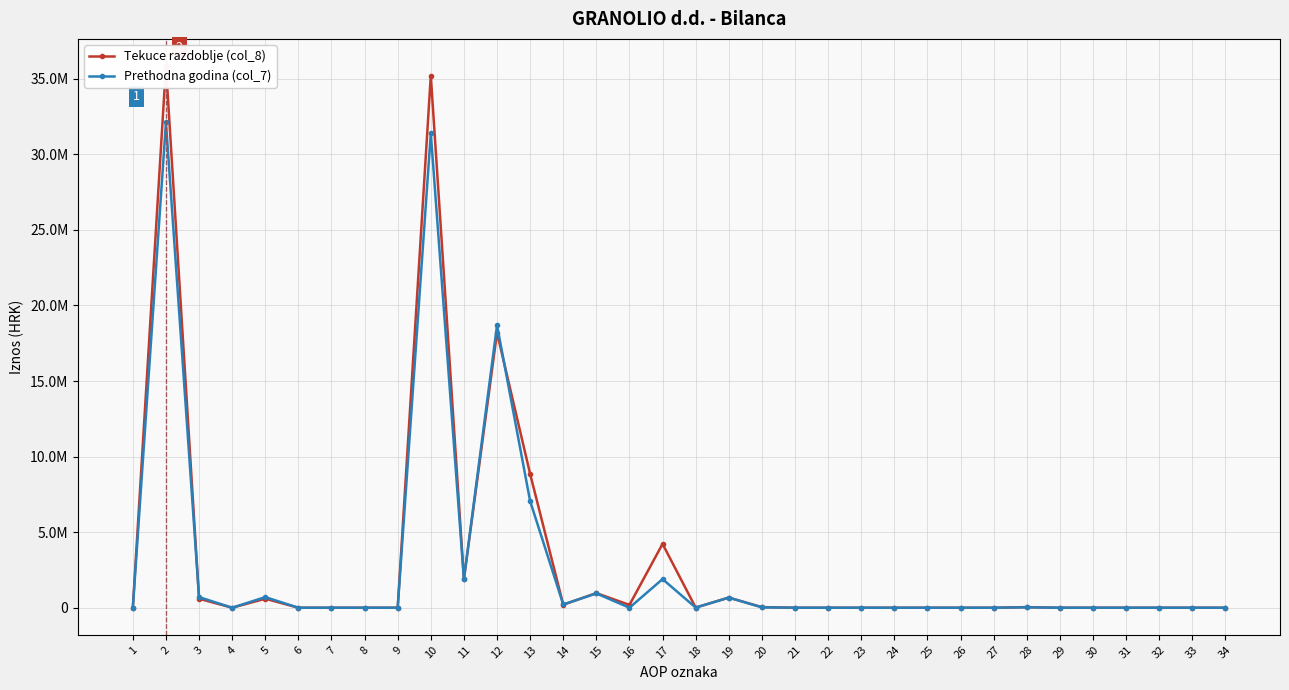

Reading left to right, extract all data points from this chart.

Tekuce razdoblje (col_8): 0	35850461	595104	0	595104	0	0	0	0	35215340	1901151	18202468	8855986	199940	967785	185800	4222844	9514	669852	40017	0	0	0	0	0	0	0	39911	0	106	0	0	0	0
Prethodna godina (col_7): 0	32114664	703871	0	703871	0	0	0	0	31385315	1901151	18693720	7057232	214280	945815	0	1893736	9529	669852	25478	0	0	0	0	0	0	0	25372	0	106	0	0	0	0